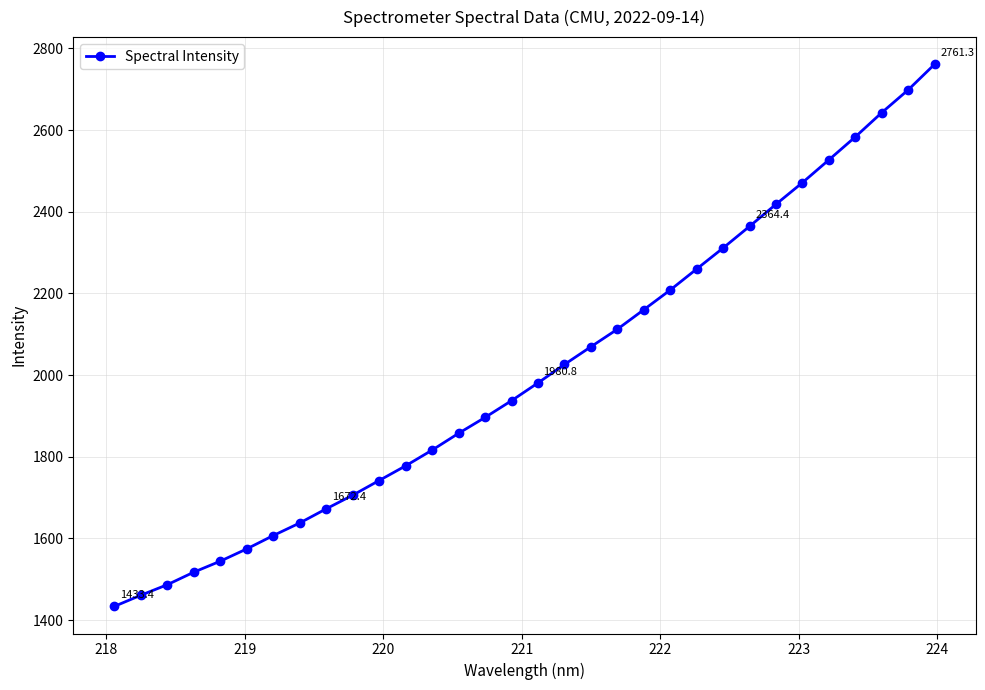

What is the maximum value shown in the chart?

2761.3